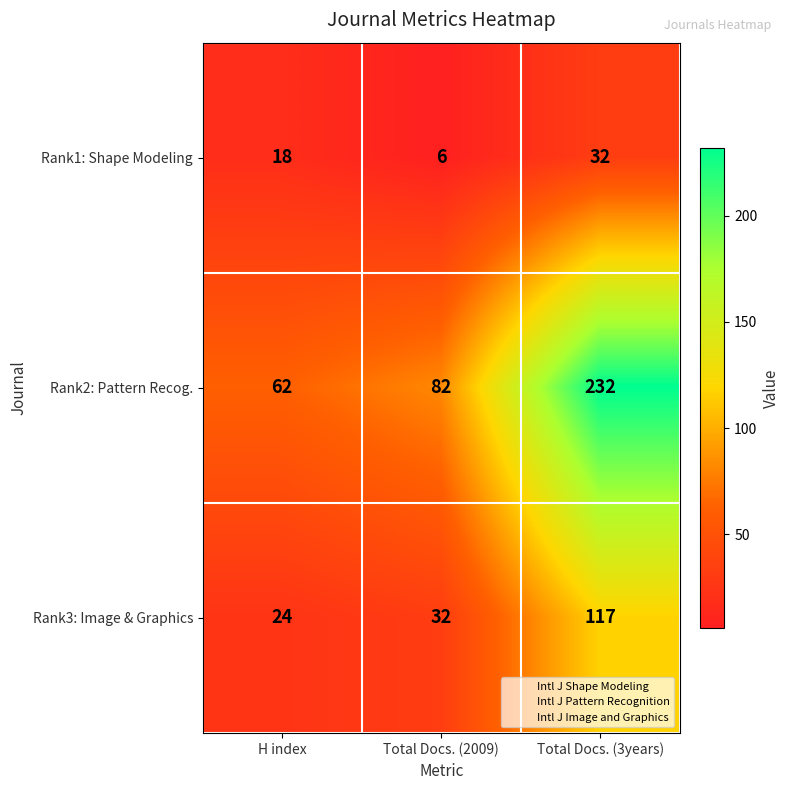

Which series has the largest total across all categories?

Rank2: Pattern Recog.